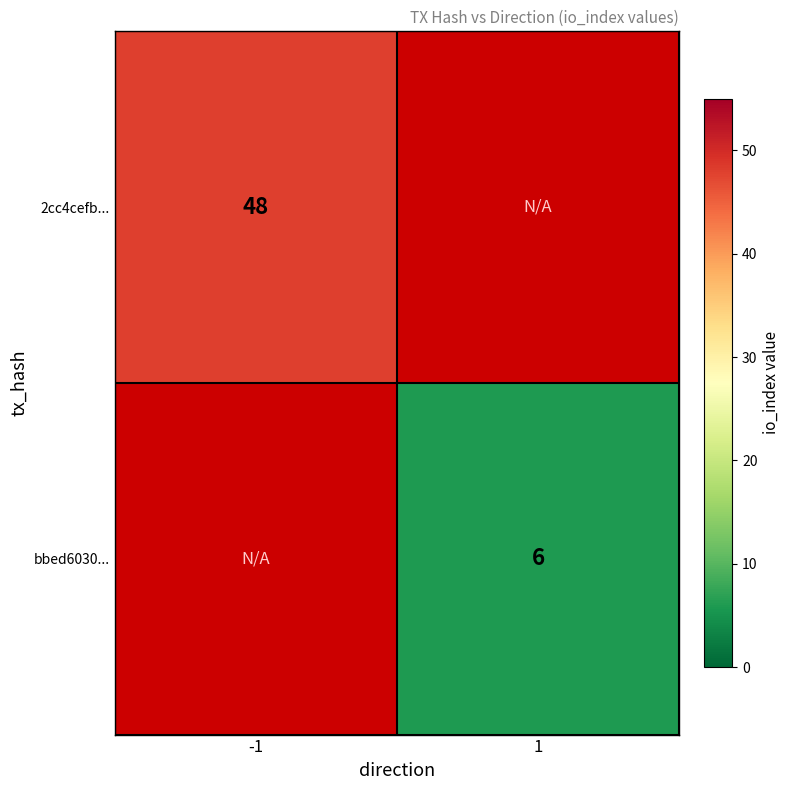

The value of 2cc4cefb... at -1 is 11. True or false?

False